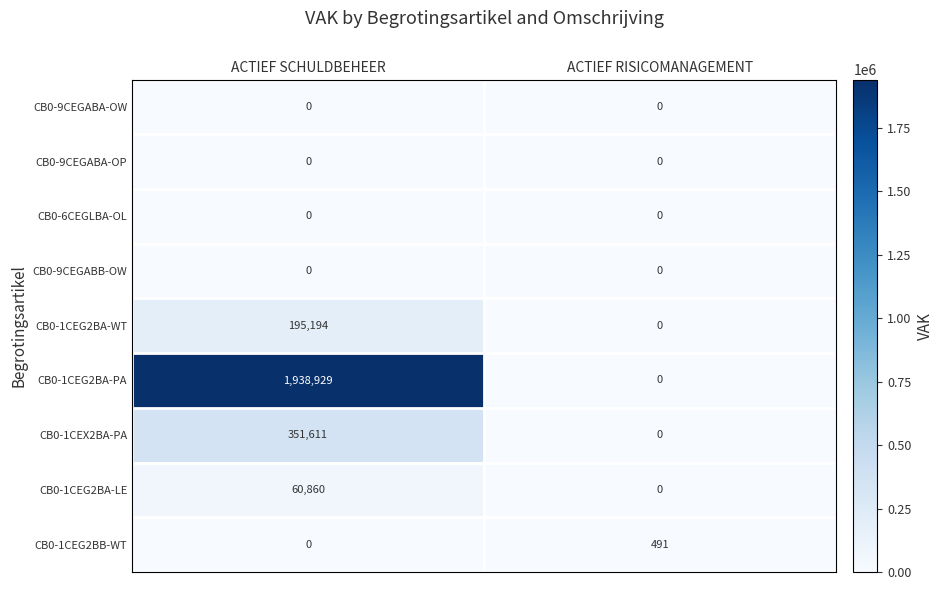

Which series changed the most between ACTIEF SCHULDBEHEER and ACTIEF RISICOMANAGEMENT?

CB0-1CEG2BA-PA